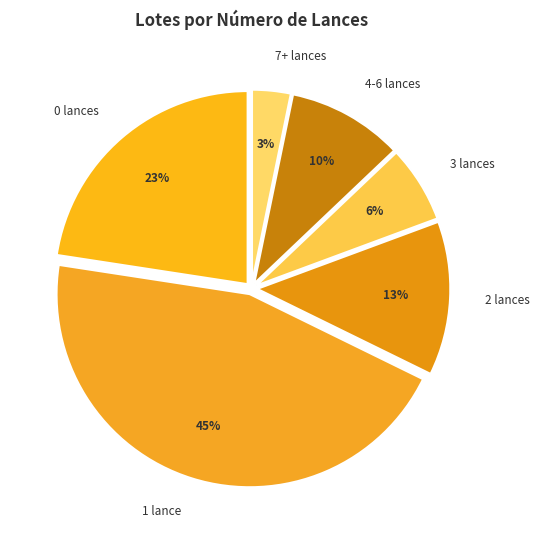

Is it true that 4-6 lances is 25% of the pie?

False